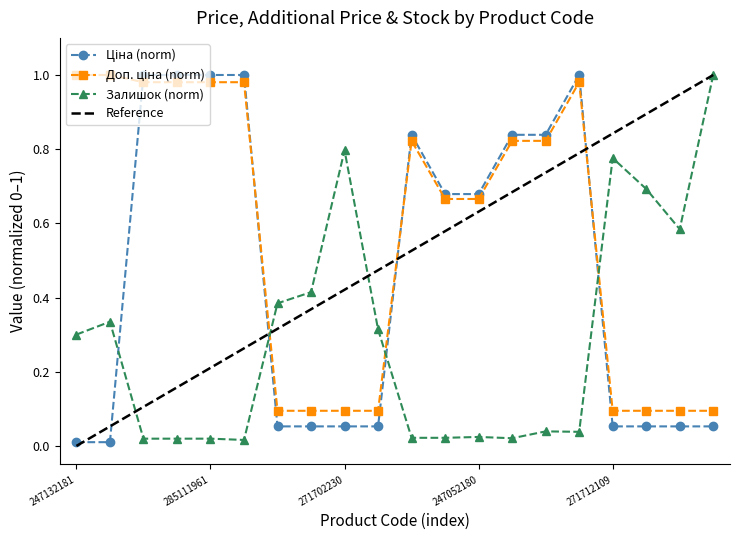

The Ціна series shows 0.1 at 271712109. True or false?

False